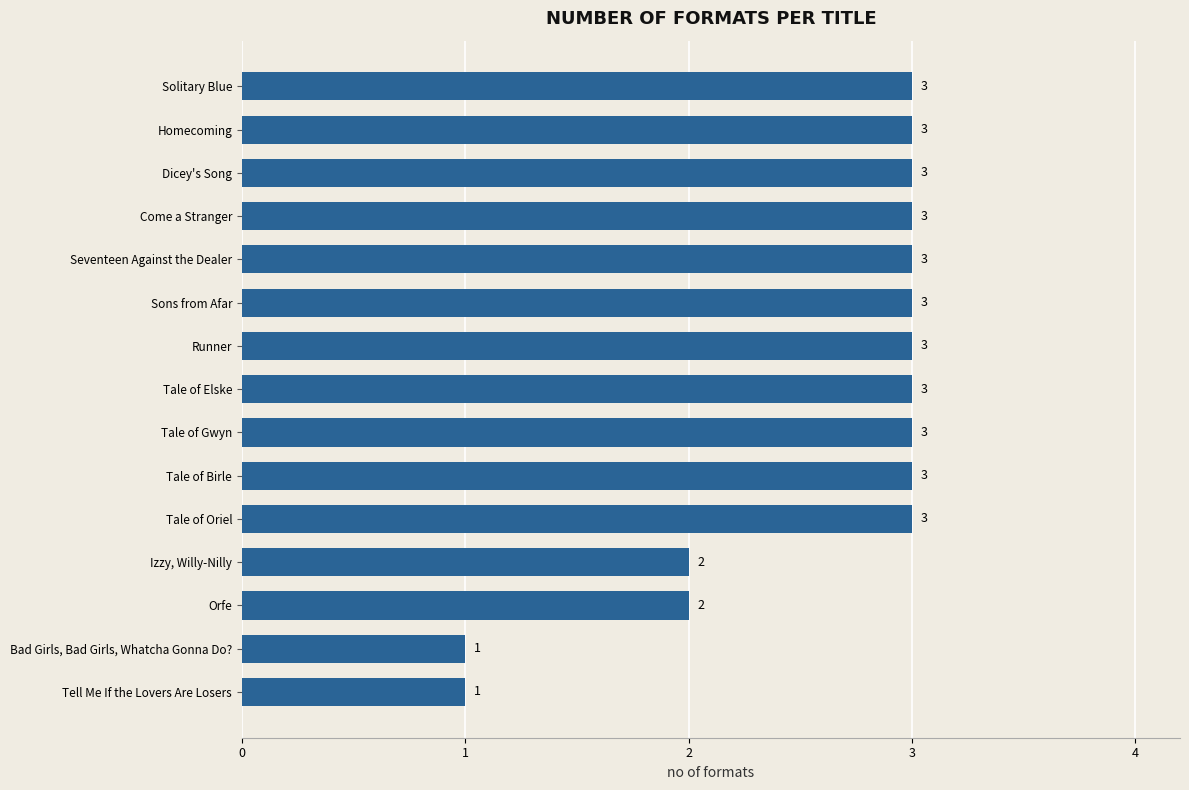

What is the average value?

3